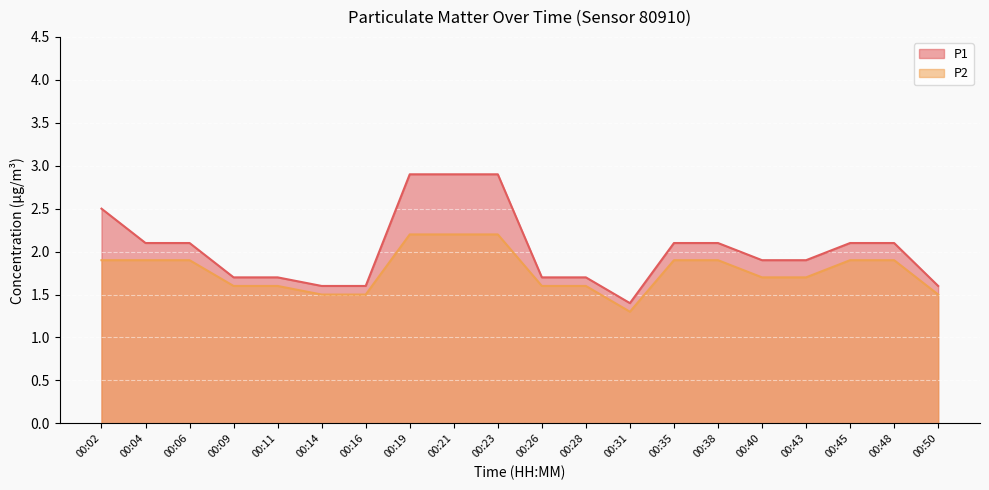

How many lines are shown in the chart?

2